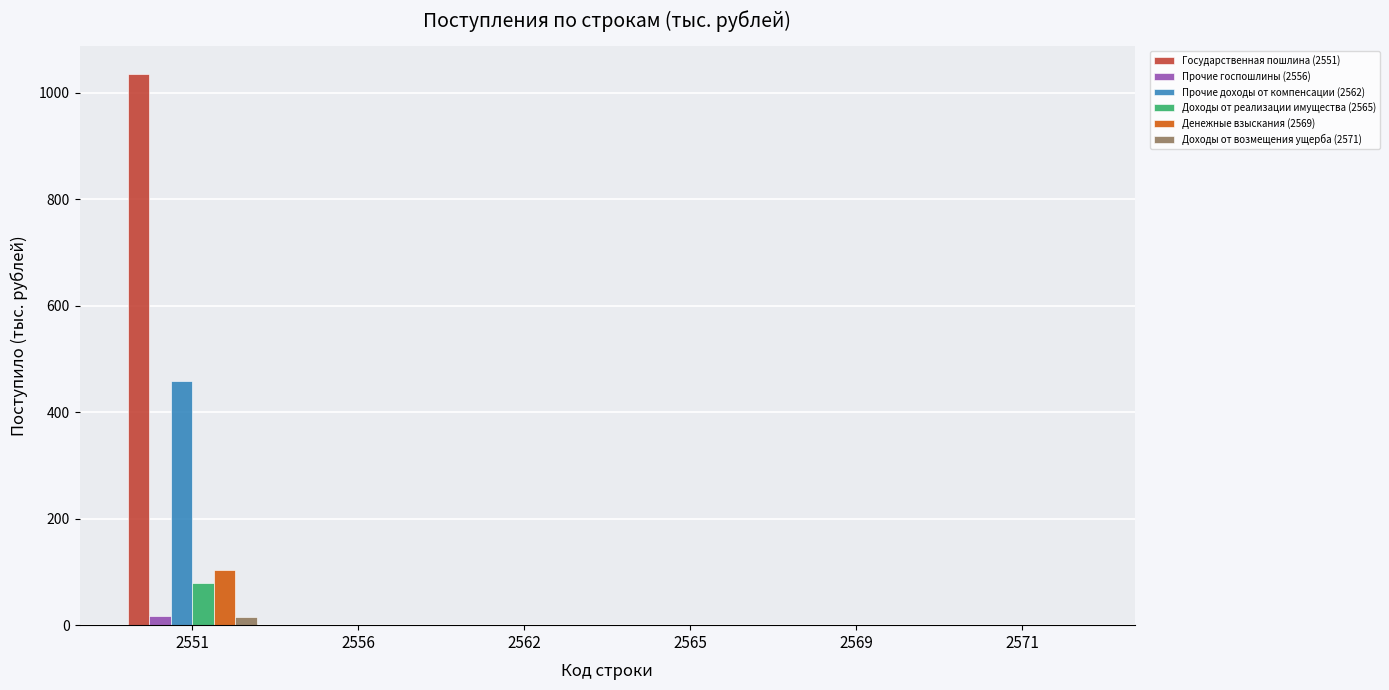

The value of Государственная пошлина (2551) at 2565 is -485. True or false?

False